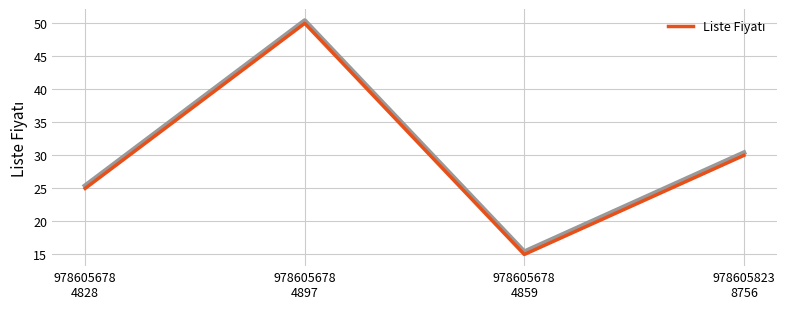

How many interior local peaks (higher than both neighbors) does the data have?

1